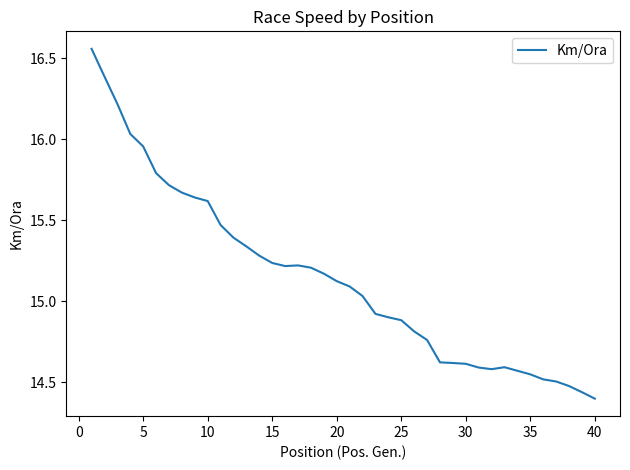

How many lines are shown in the chart?

1